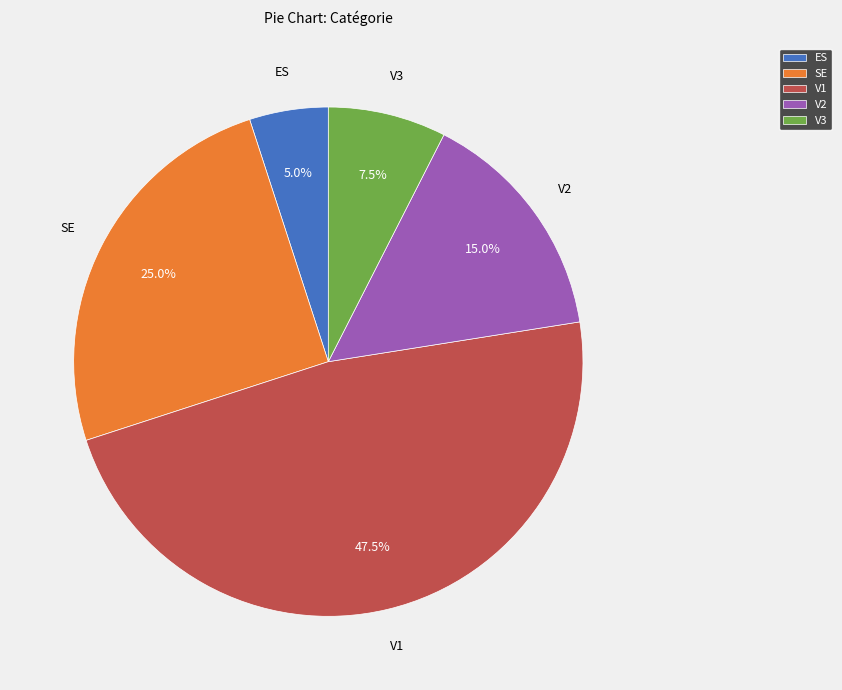

Which has a higher value, V2 or ES?

V2